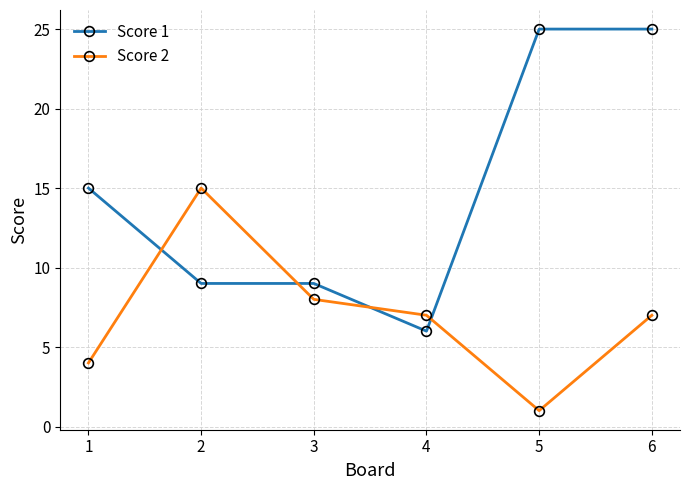

Reading right to left, what are all the values shown in this chart?

Score 1: 25	25	6	9	9	15
Score 2: 7	1	7	8	15	4